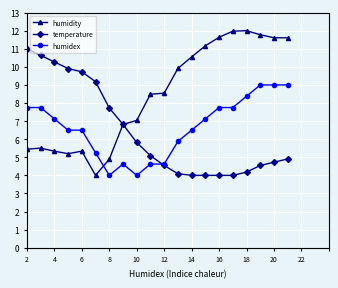

How many data points does each series have?

20